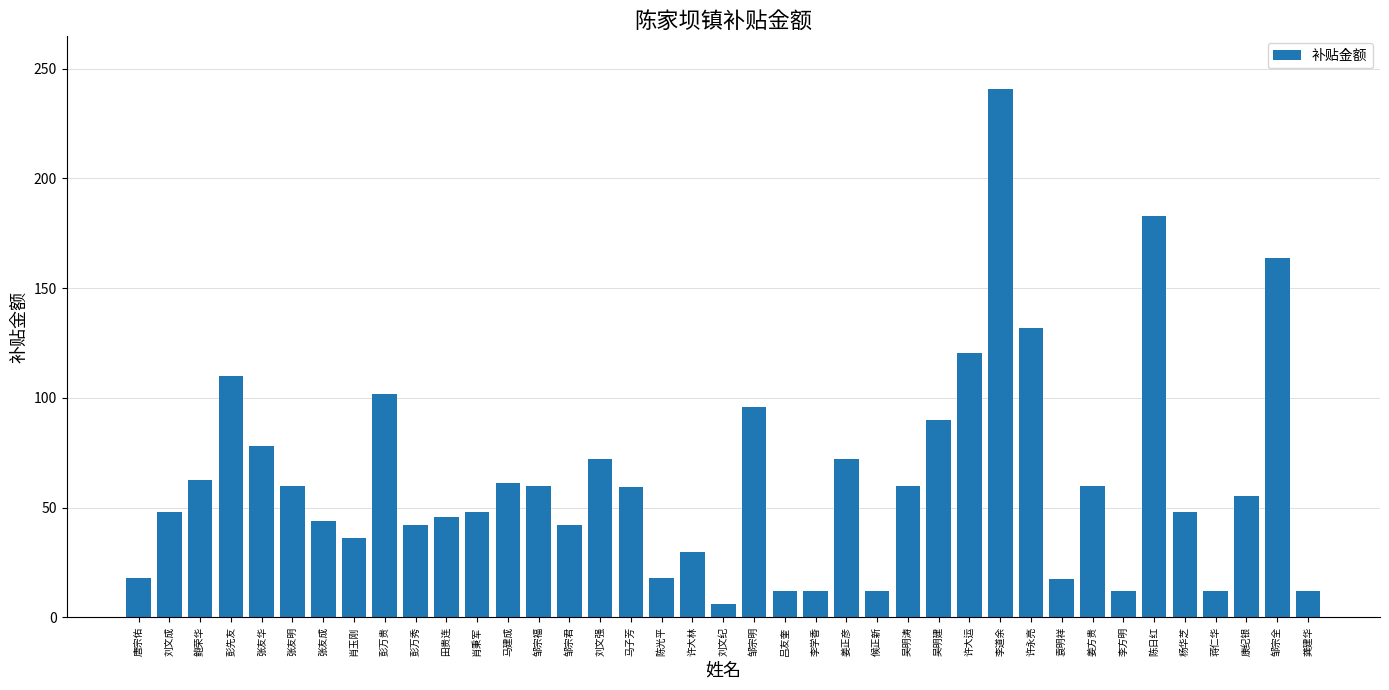

Which has a higher value, 彭万秀 or 杨华芝?

杨华芝